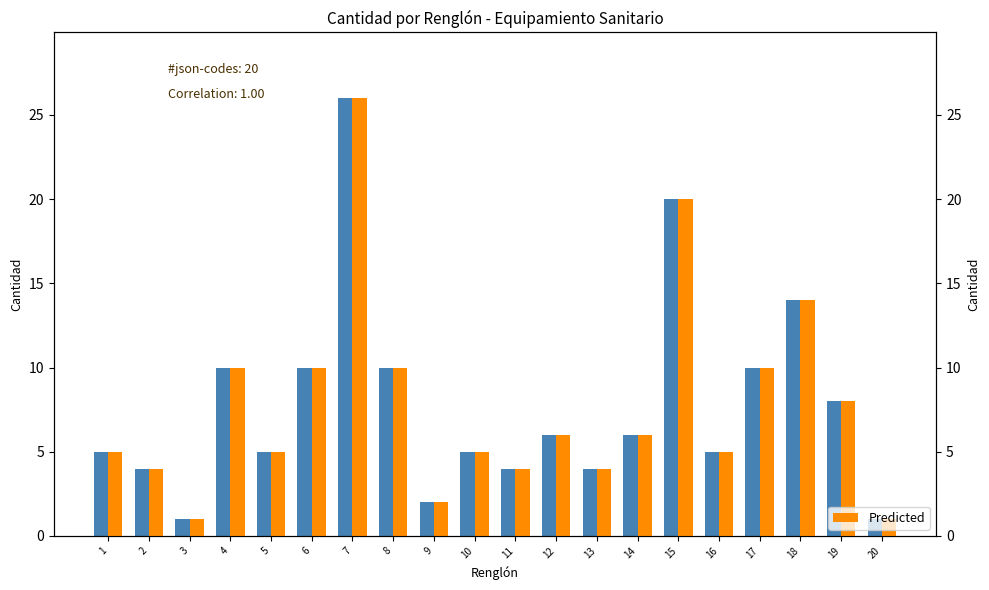

The Predicted series shows 3 at 5. True or false?

False